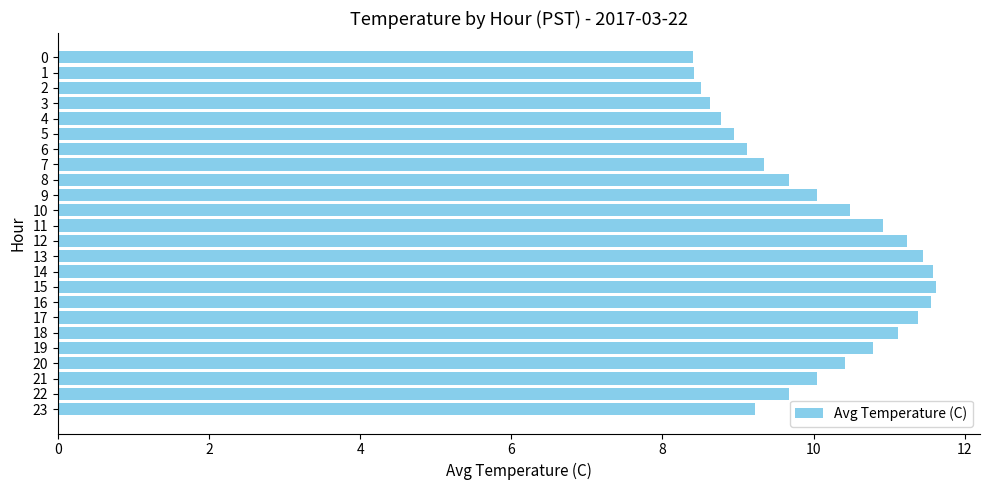

What is the difference between the maximum and minimum values?

3.2